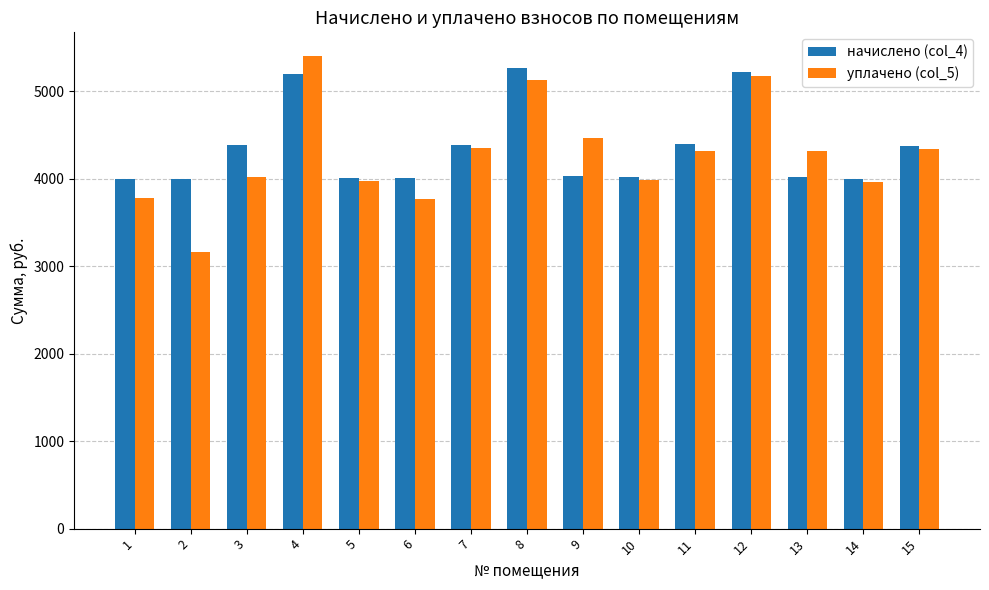

At 9, list the series in order from smallest to largest.

начислено (col_4), уплачено (col_5)